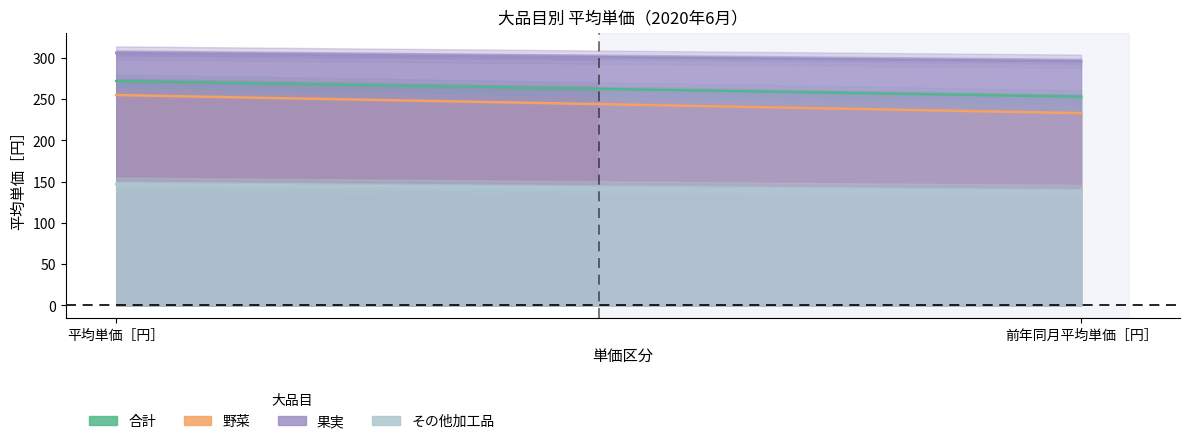

What is the difference between the 果実 values at 平均単価［円］ and 前年同月平均単価［円］?

10